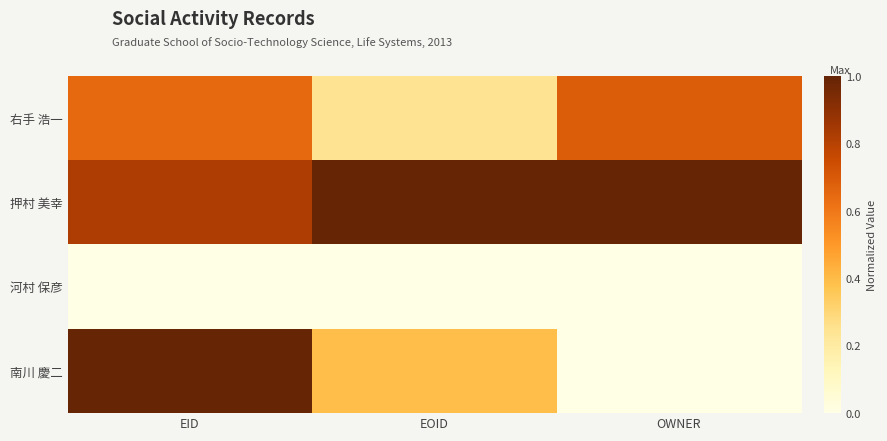

Rank the series at OWNER from lowest to highest value.

河村 保彦, 南川 慶二, 右手 浩一, 押村 美幸